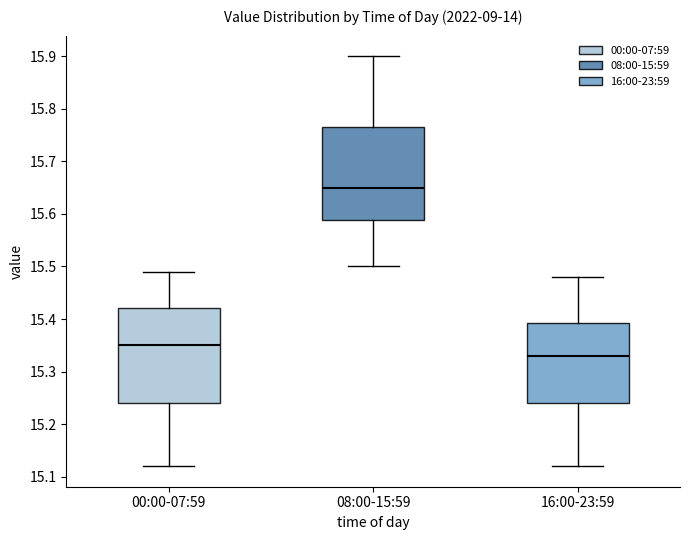

Where does the lower whisker of the box for 16:00-23:59 end on the y-axis? The values are not printed on the chart, so give them approximately, as read against the axis.

15.12